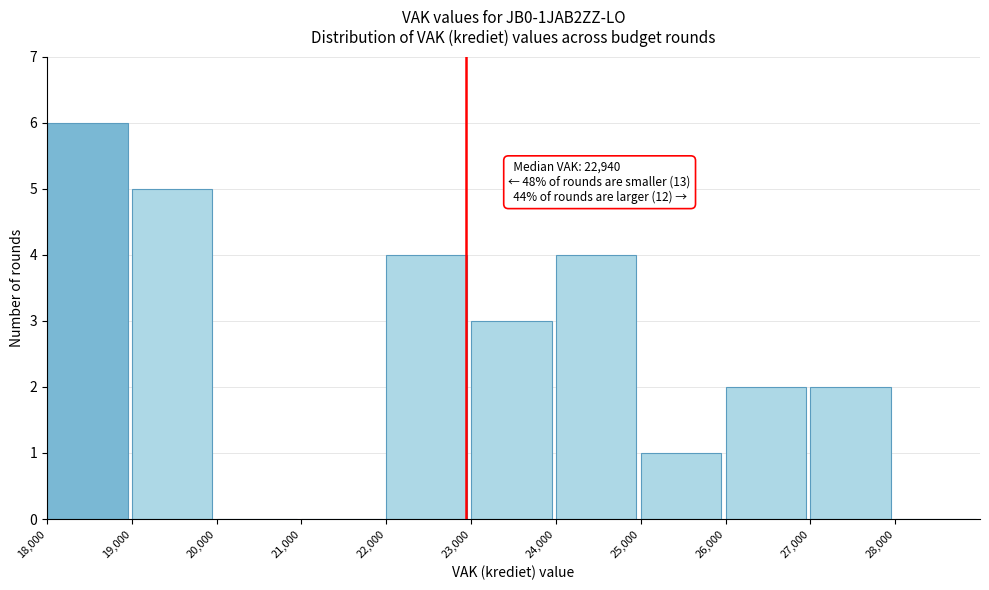

Which range on the x-axis has the tallest bar?

18000 to 19000